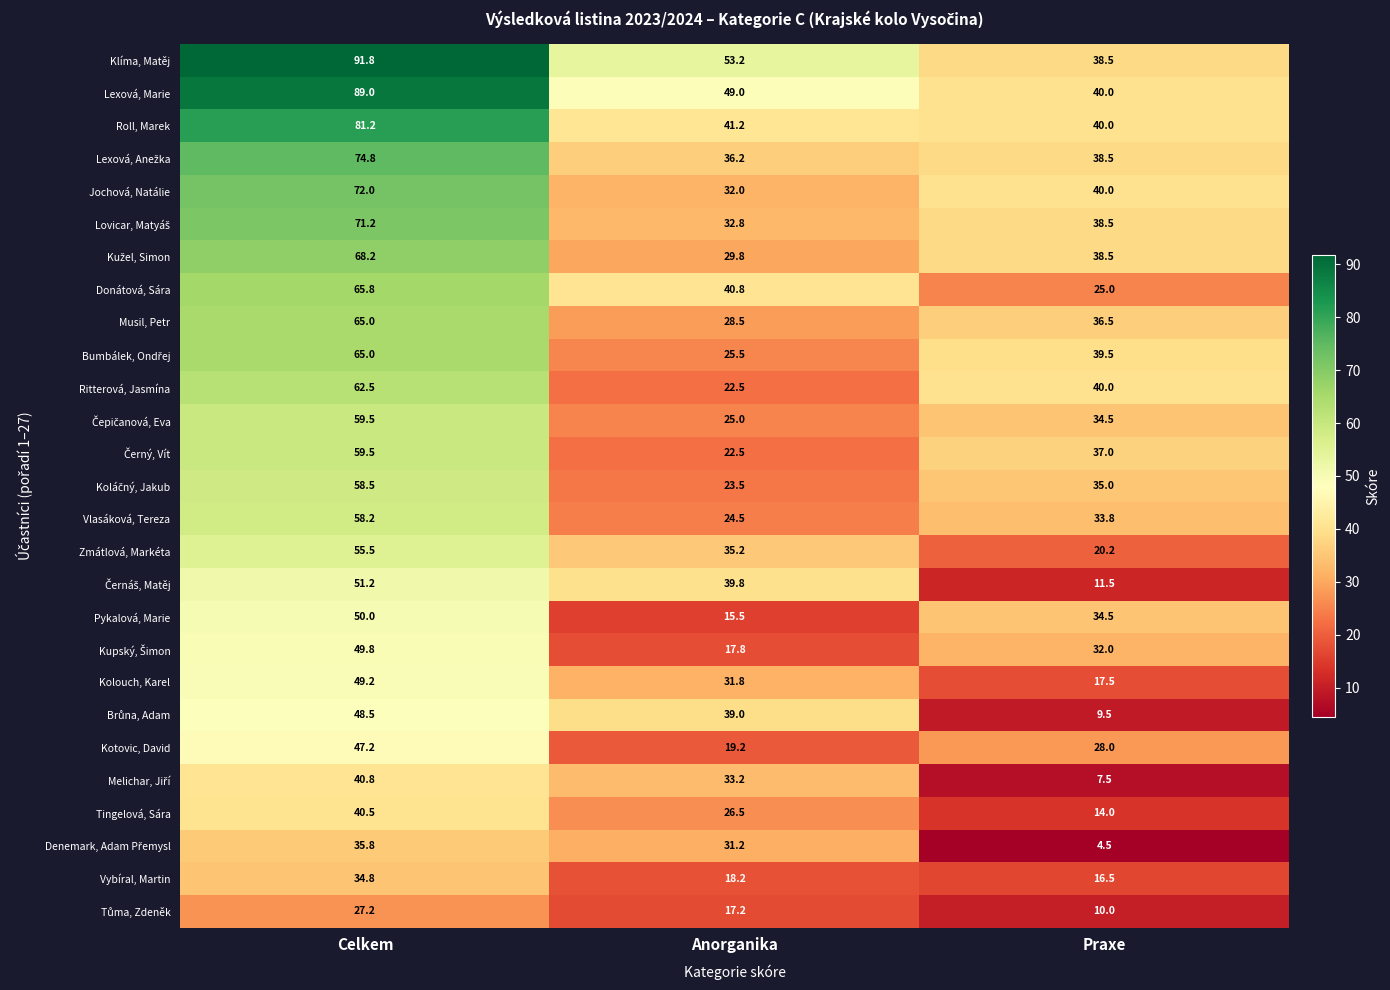

How many distinct data groups are displayed?

27